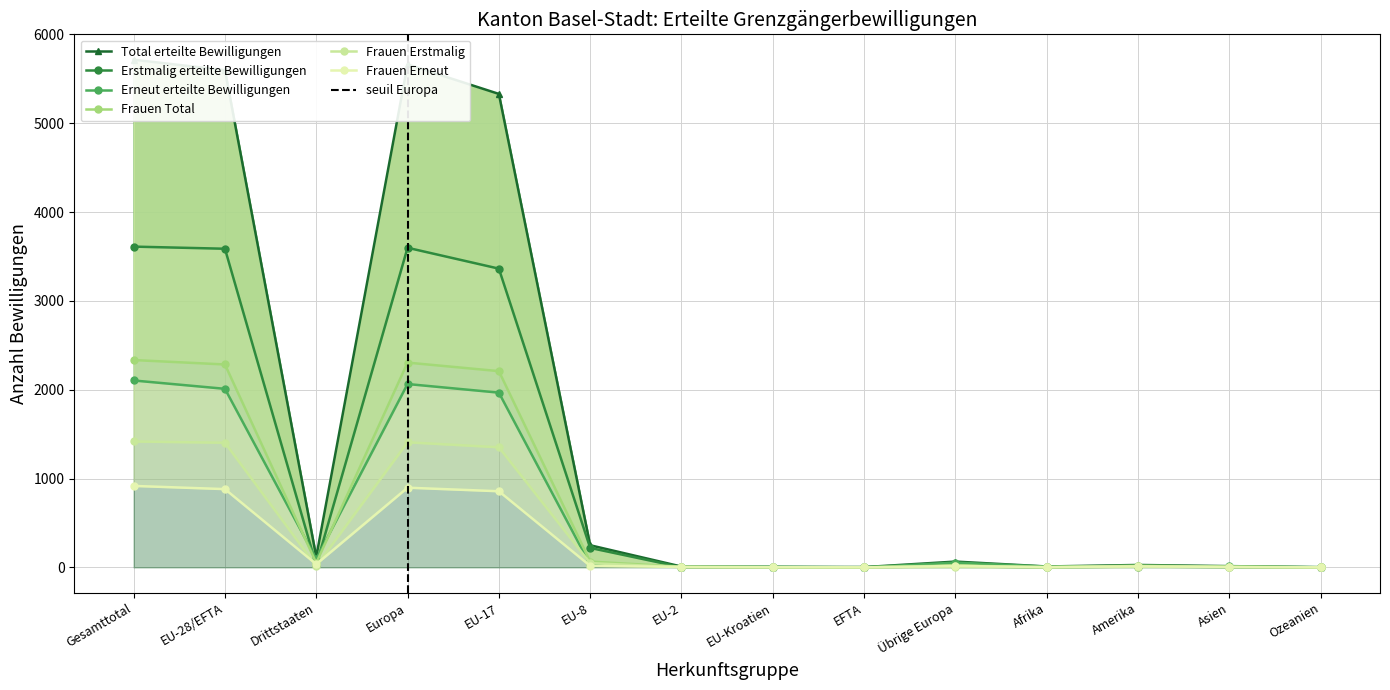

True or false: Frauen Erneut has a value of 5 at Amerika.

False